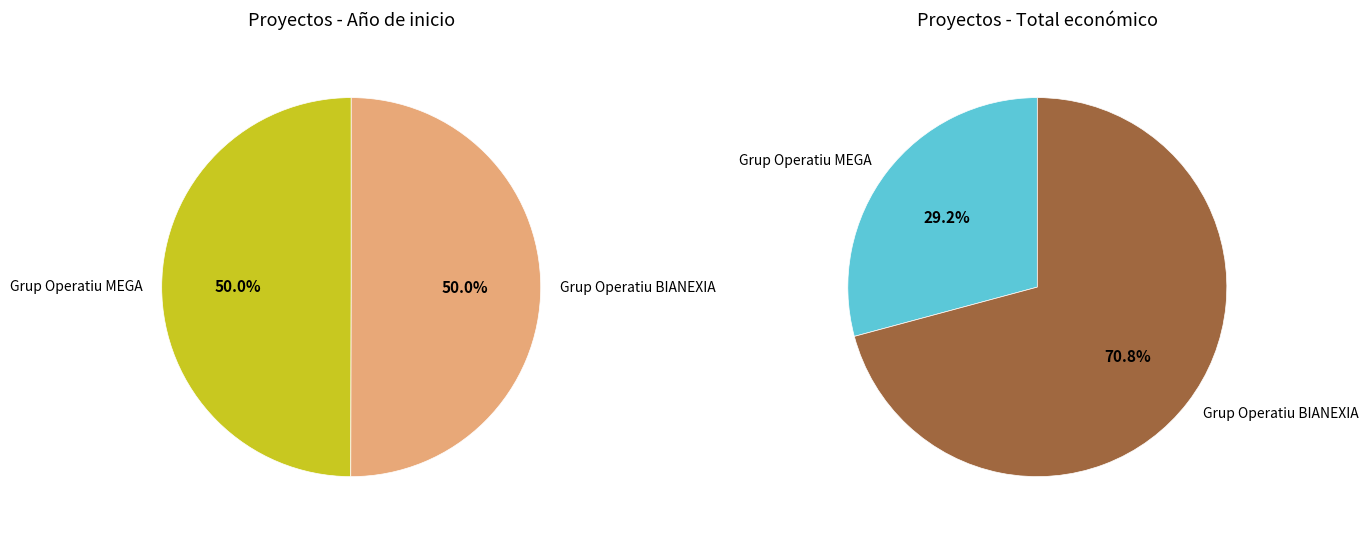

What is the ratio of the value at Grup Operatiu MEGA to the value at Grup Operatiu BIANEXIA?

0.4